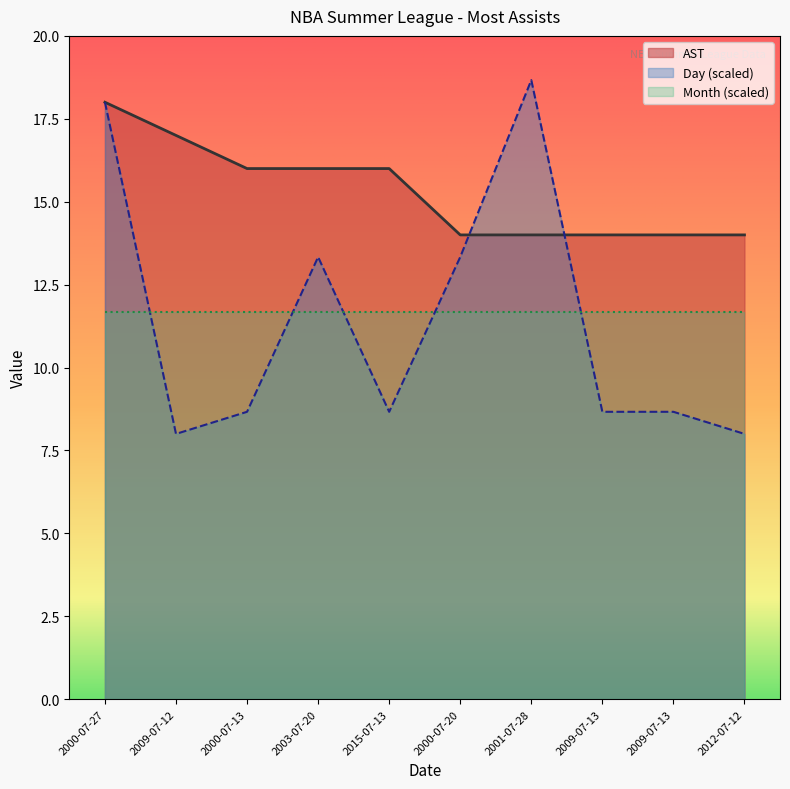

At which label is Day closest to 13?

2003-07-20